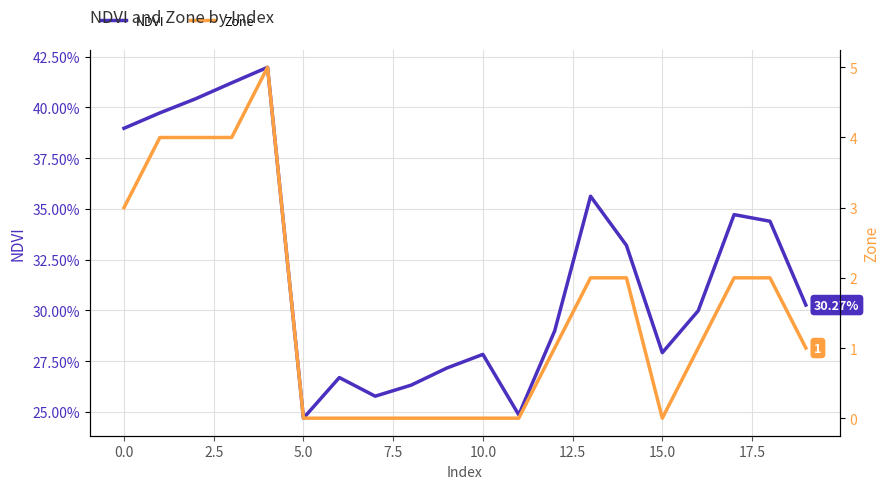

Reading left to right, list all the values displayed in this chart.

NDVI: 0.4	0.4	0.4	0.4	0.4	0.2	0.3	0.3	0.3	0.3	0.3	0.2	0.3	0.4	0.3	0.3	0.3	0.3	0.3	0.3
Zone: 3.0	4.0	4.0	4.0	5.0	0.0	0.0	0.0	0.0	0.0	0.0	0.0	1.0	2.0	2.0	0.0	1.0	2.0	2.0	1.0